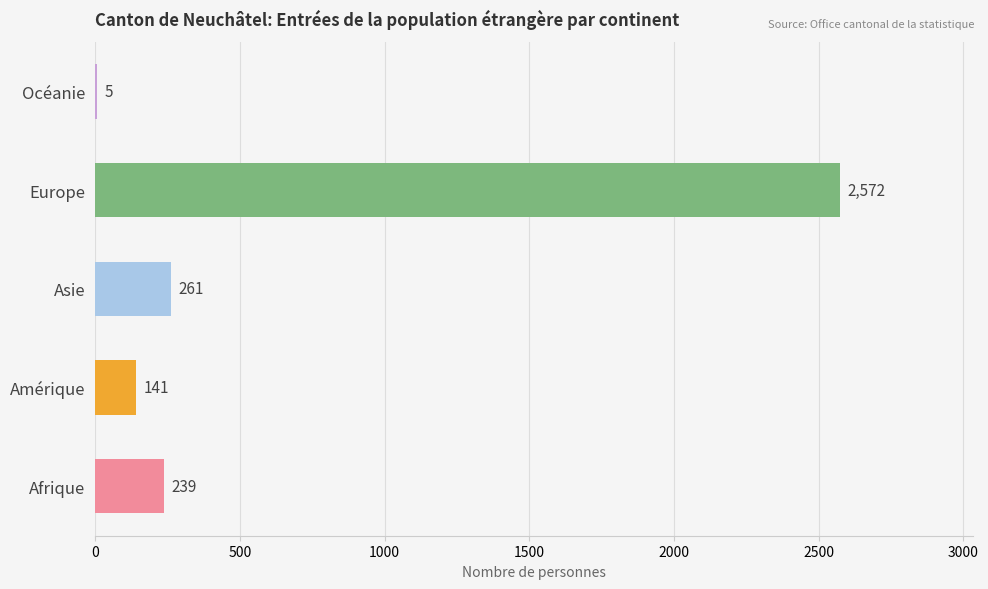

Where is the data nearest to the value 1288?

Asie